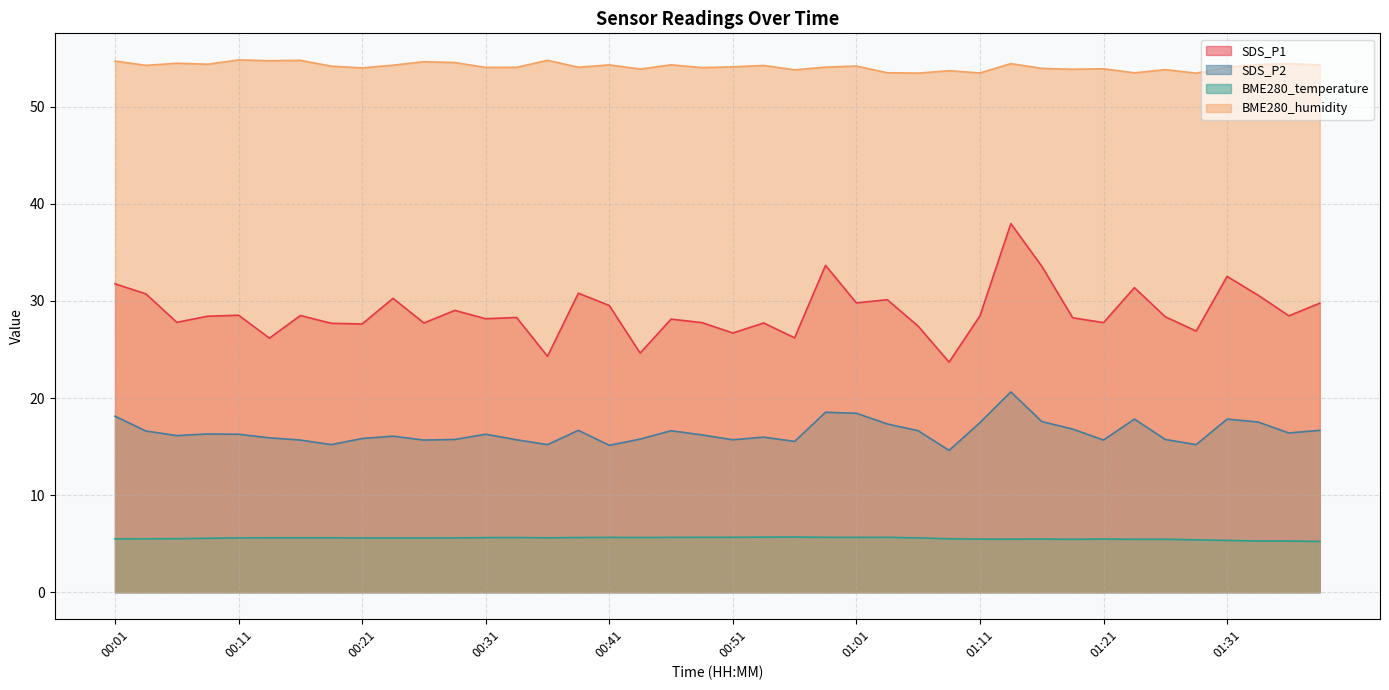

What is the spread (max minus min) of values at 01:14?

49.0